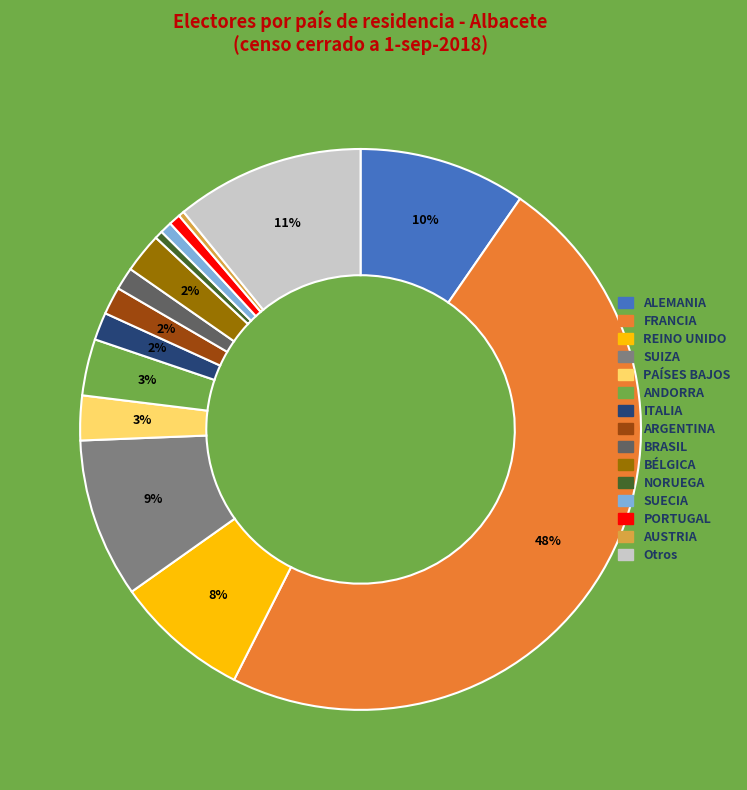

Is the sum of ARGENTINA and PAÍSES BAJOS greater than half?

No